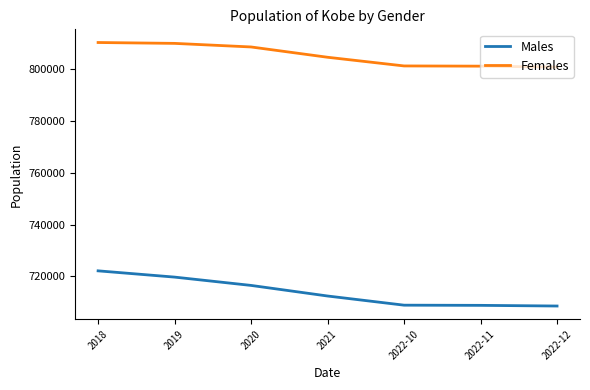

What is the sum of the Males values at 2022-10 and 2022-11?

1417551